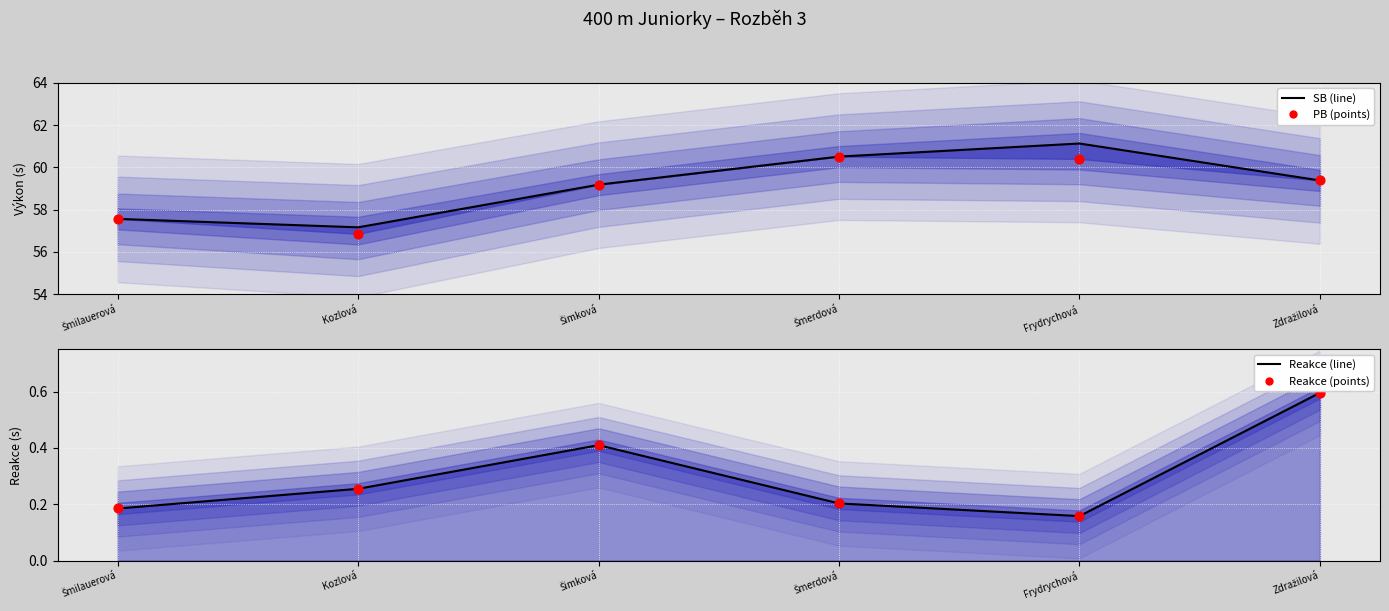

What are all the series names shown in the legend?

SB (line), PB (points), Reakce (line), Reakce (points)